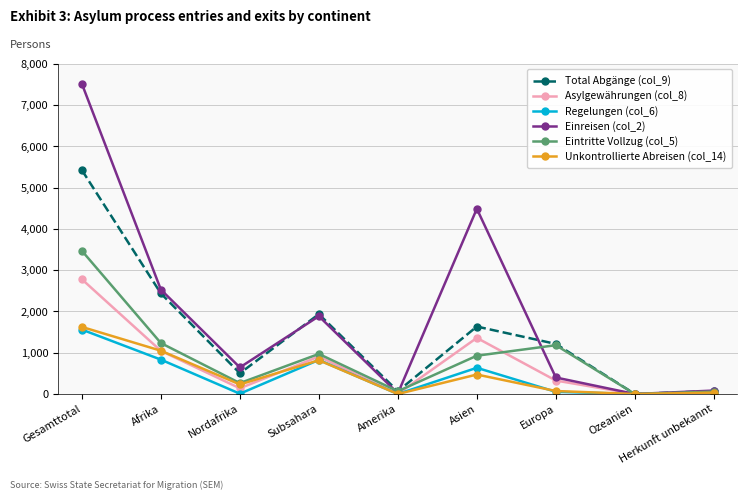

What is the average value of the Einreisen (col_2) series?

1952